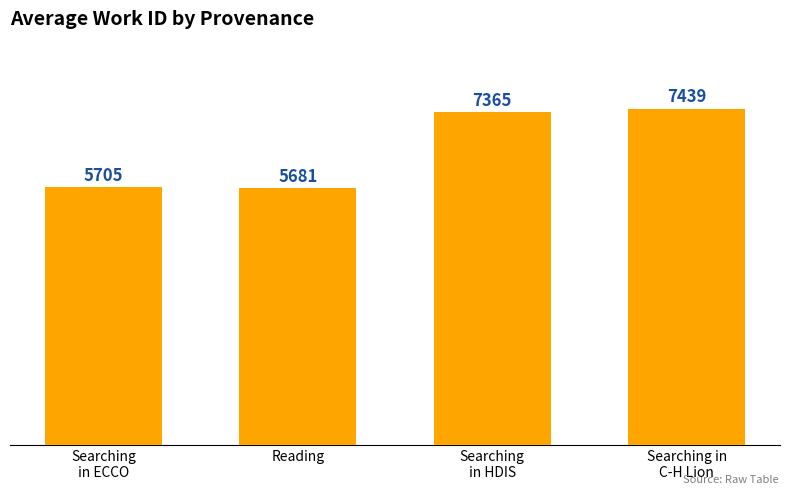

Reading right to left, transcribe all the data shown in this chart.

7439	7365	5681	5705